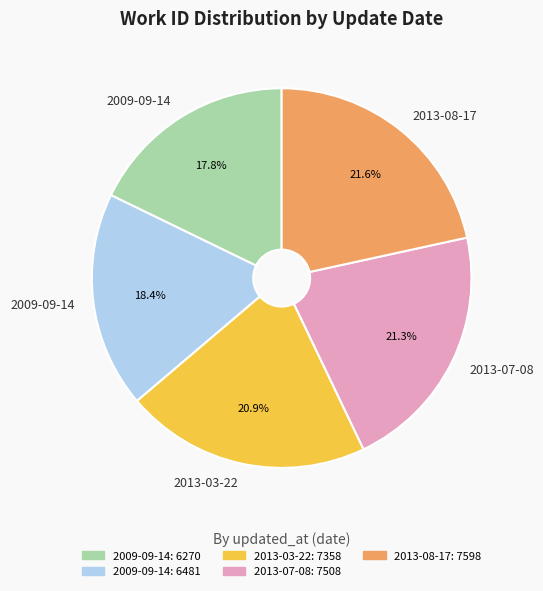

Does any single category account for the majority?

No